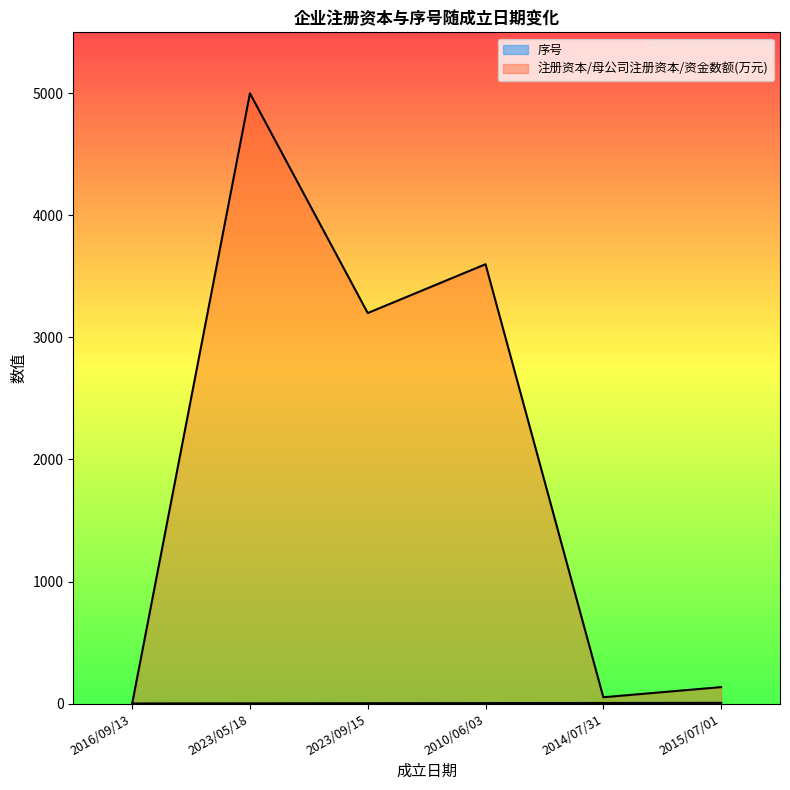

How many values in 注册资本/母公司注册资本/资金数额(万元) are above zero?

5